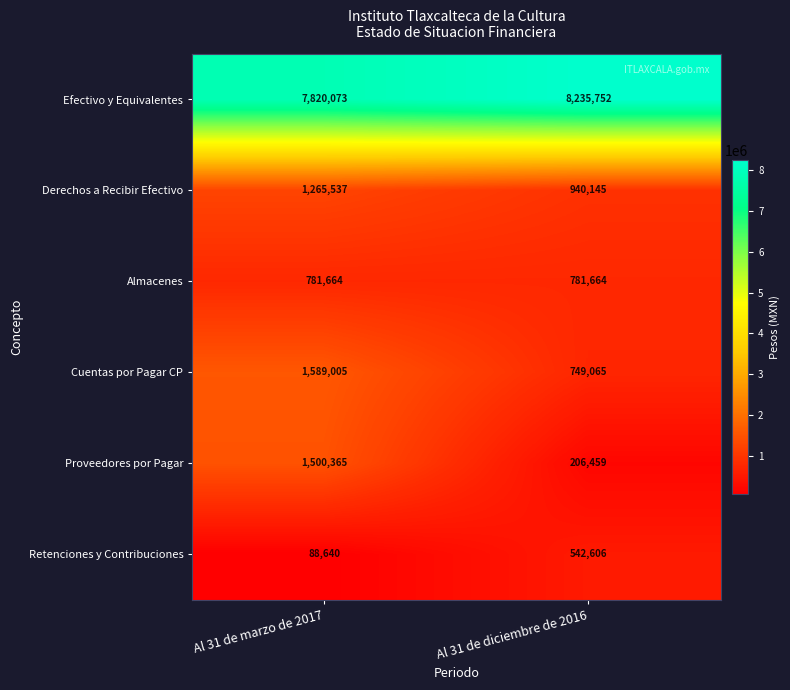

What is the maximum value shown in the chart?

8235752